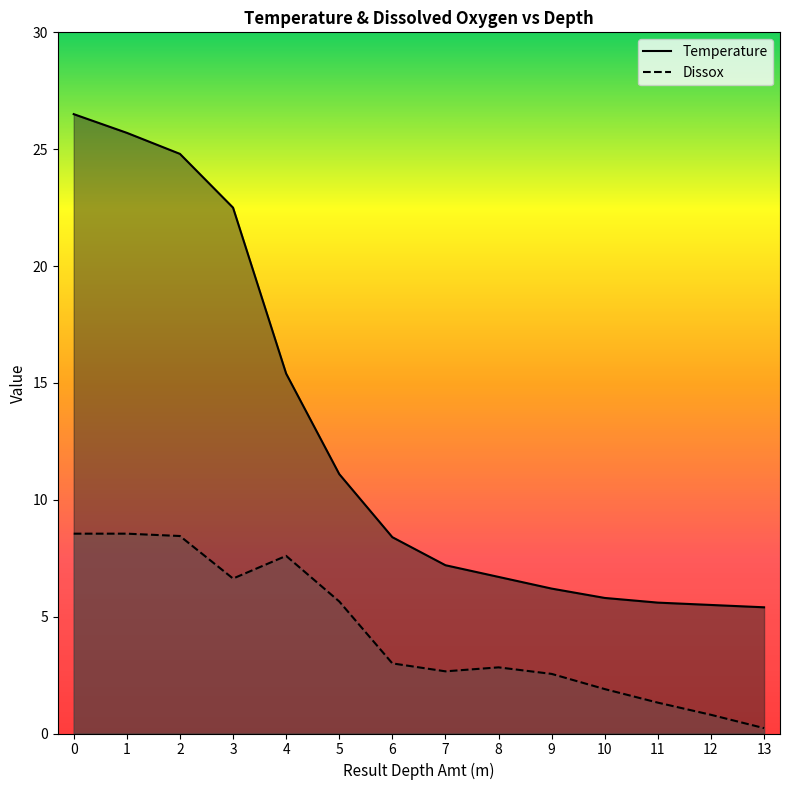

Which label corresponds to the smallest value in the chart?

13